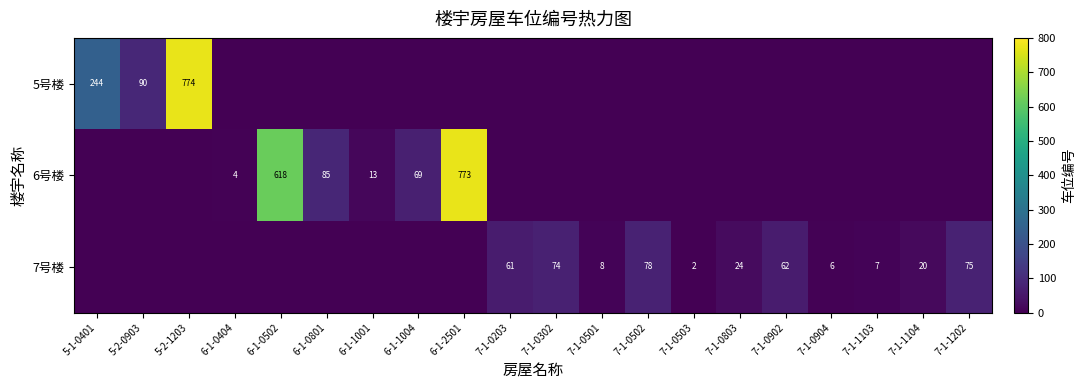

The 5号楼 series shows 77 at 5-1-0401. True or false?

False